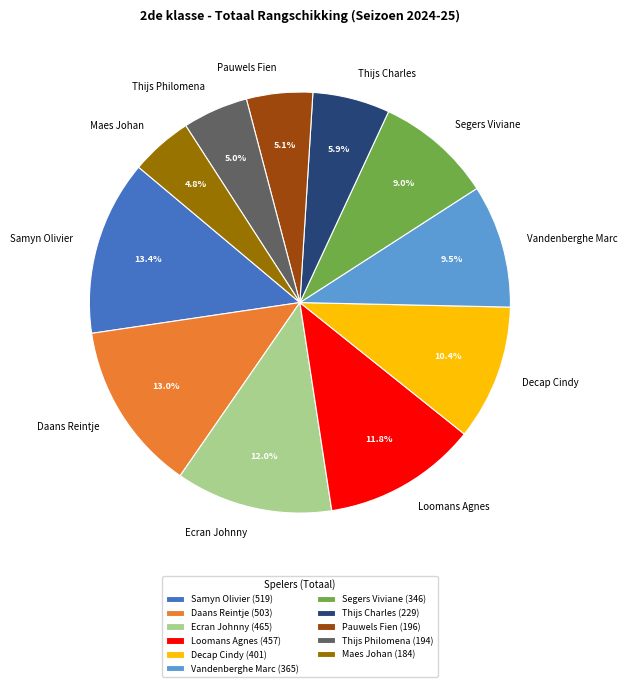

Approximately how many times larger is the value at Thijs Philomena compared to Segers Viviane?

0.6